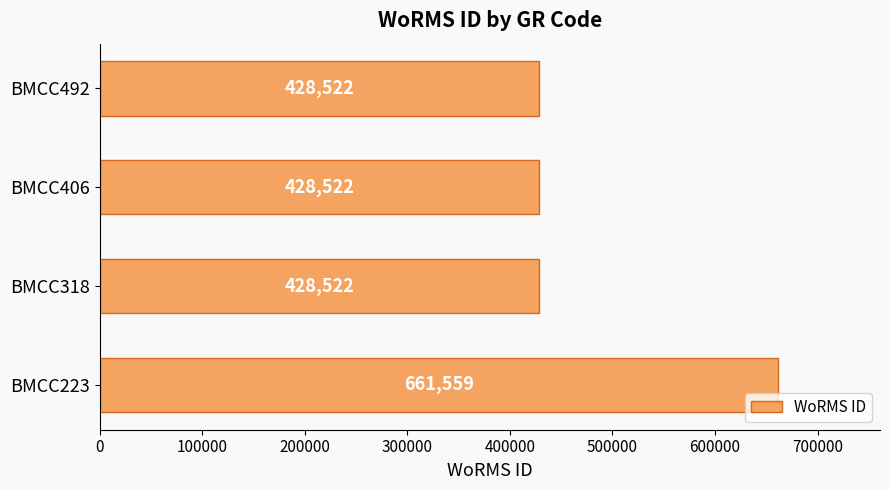

What is the sum of the values at BMCC318 and BMCC406?

857044